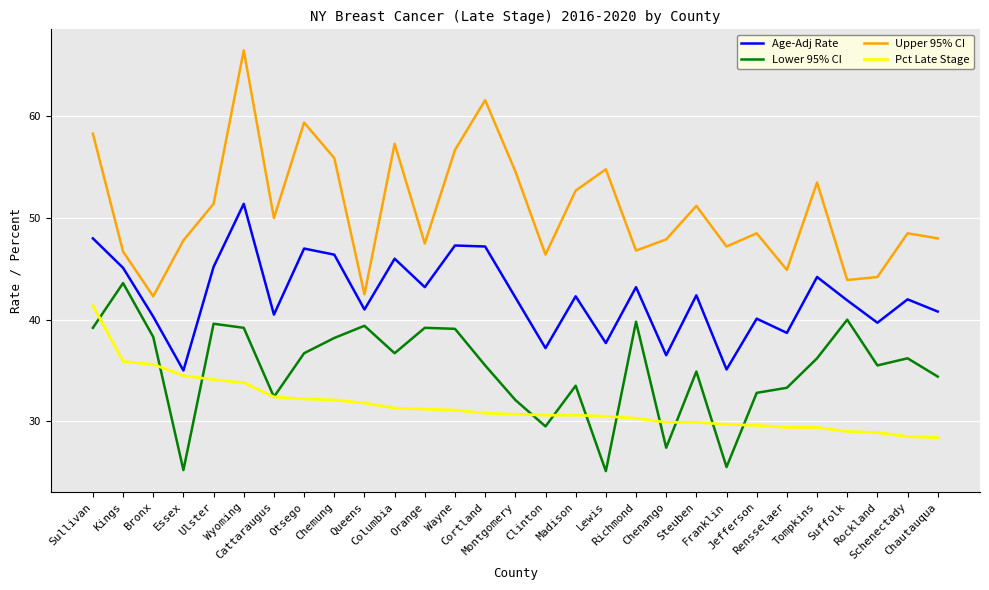

True or false: Age-Adj Rate and Lower 95% CI intersect in this chart.

False